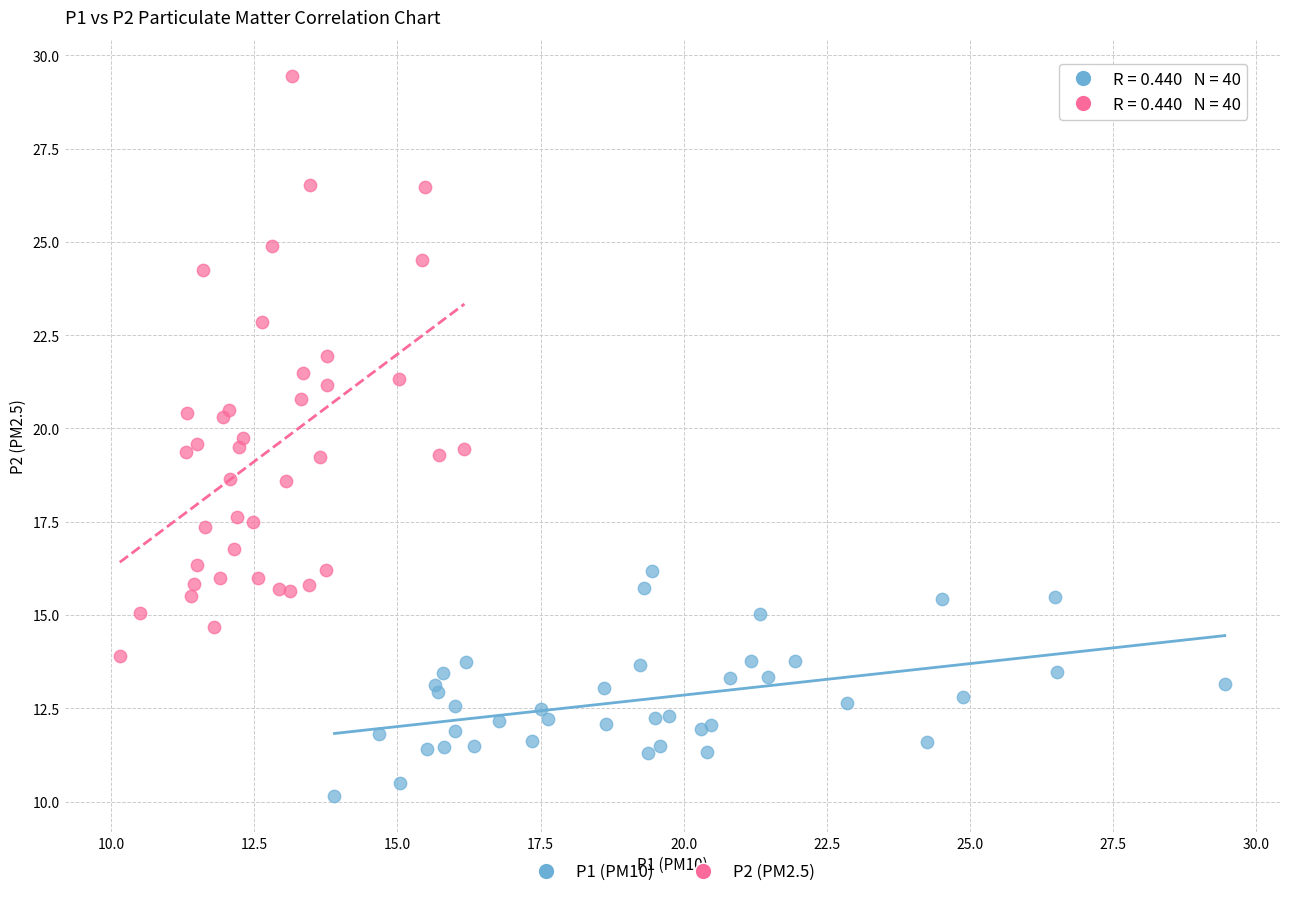

Which series has the largest Y range (max minus min)?

P2 (PM2.5)